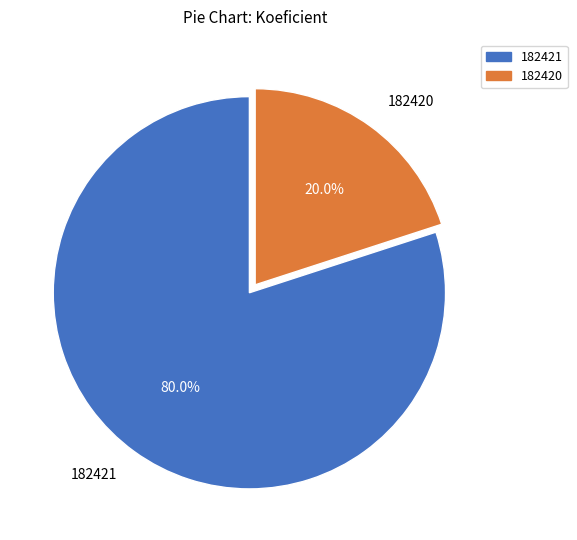

What is the majority slice?

182421